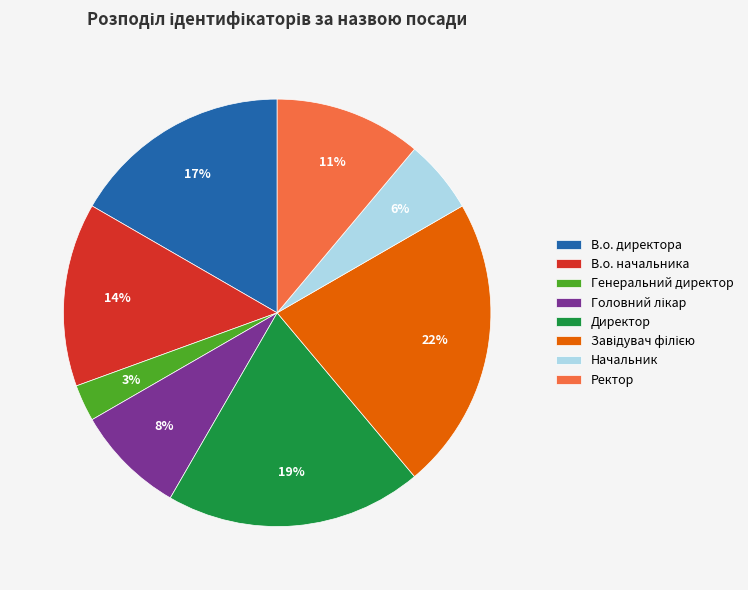

What percentage is the Генеральний директор slice, to the nearest percent?

3%